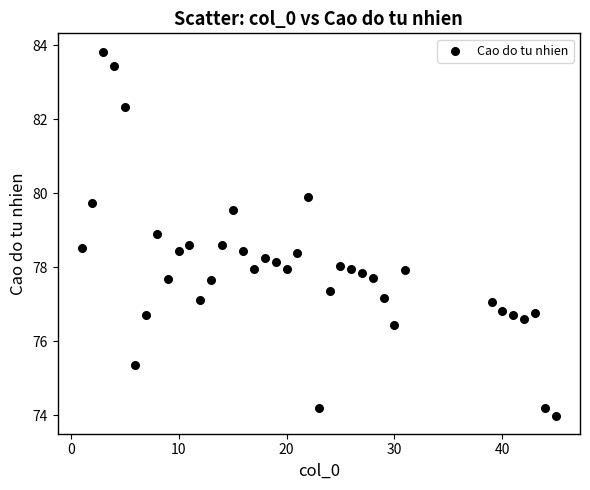

What is the range of X values (max minus min)?

44.0